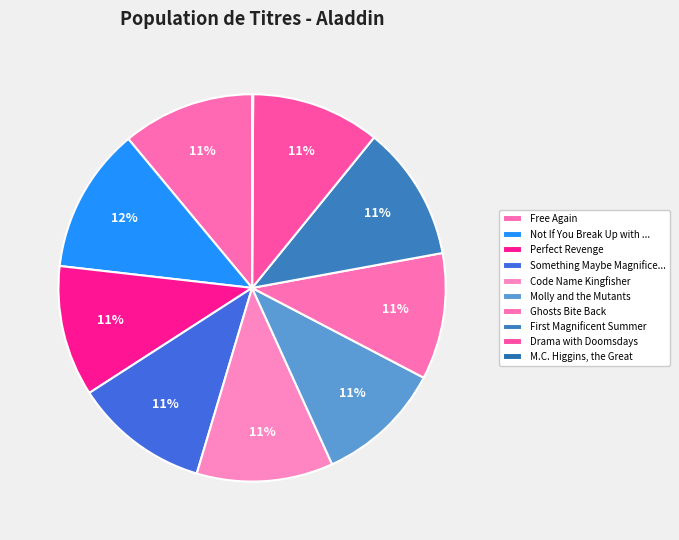

To the nearest percent, what is the difference between the largest and smallest slice percentages?

12%